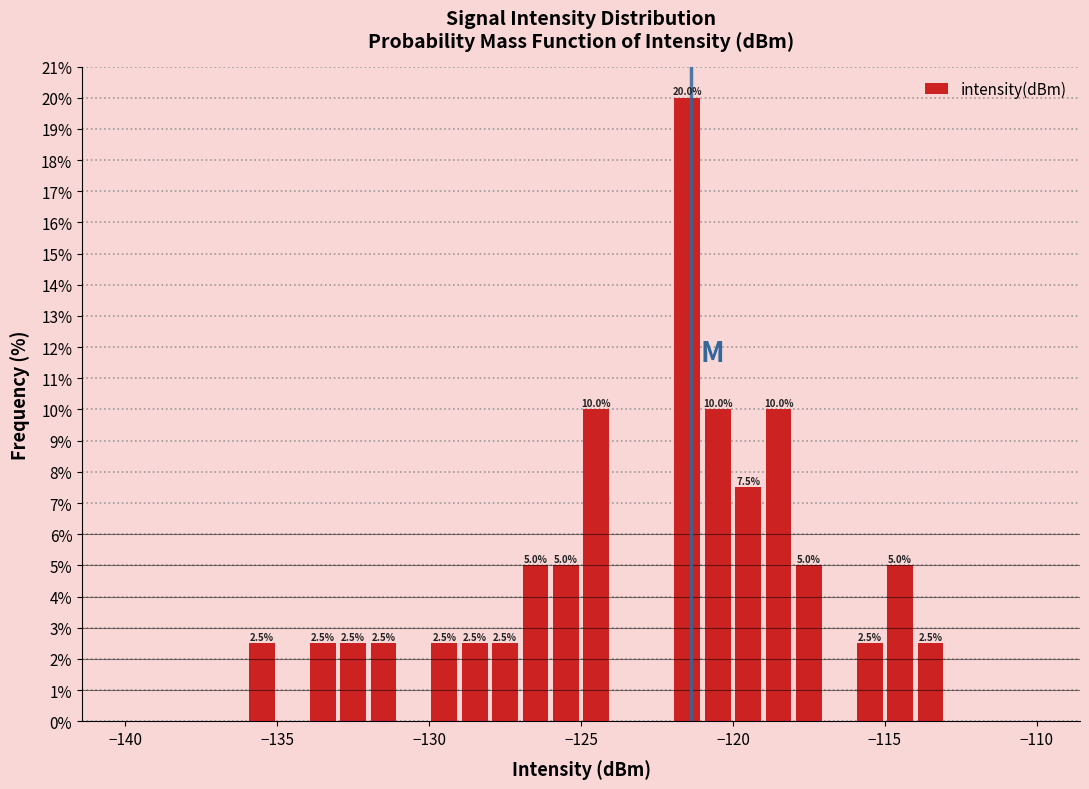

Read against the x-axis, roughly where is the centre of the tallest bar?

-121.5